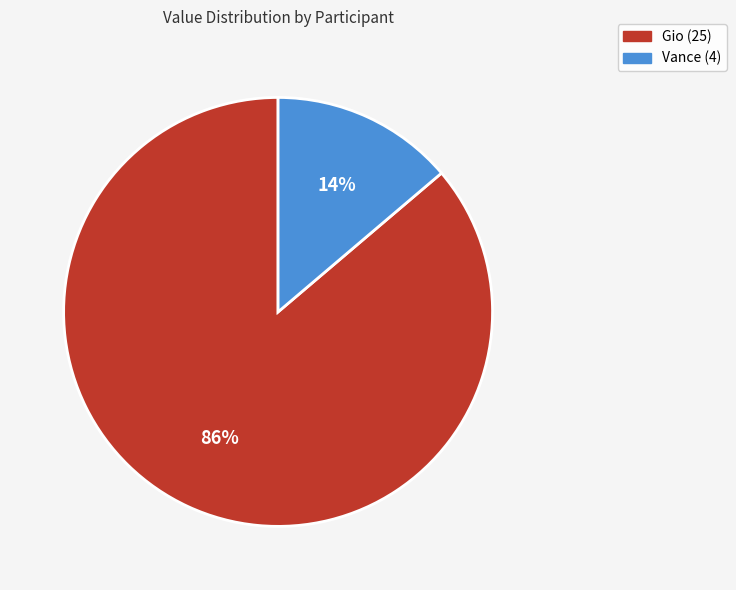

Which category has the biggest portion of the pie?

Gio